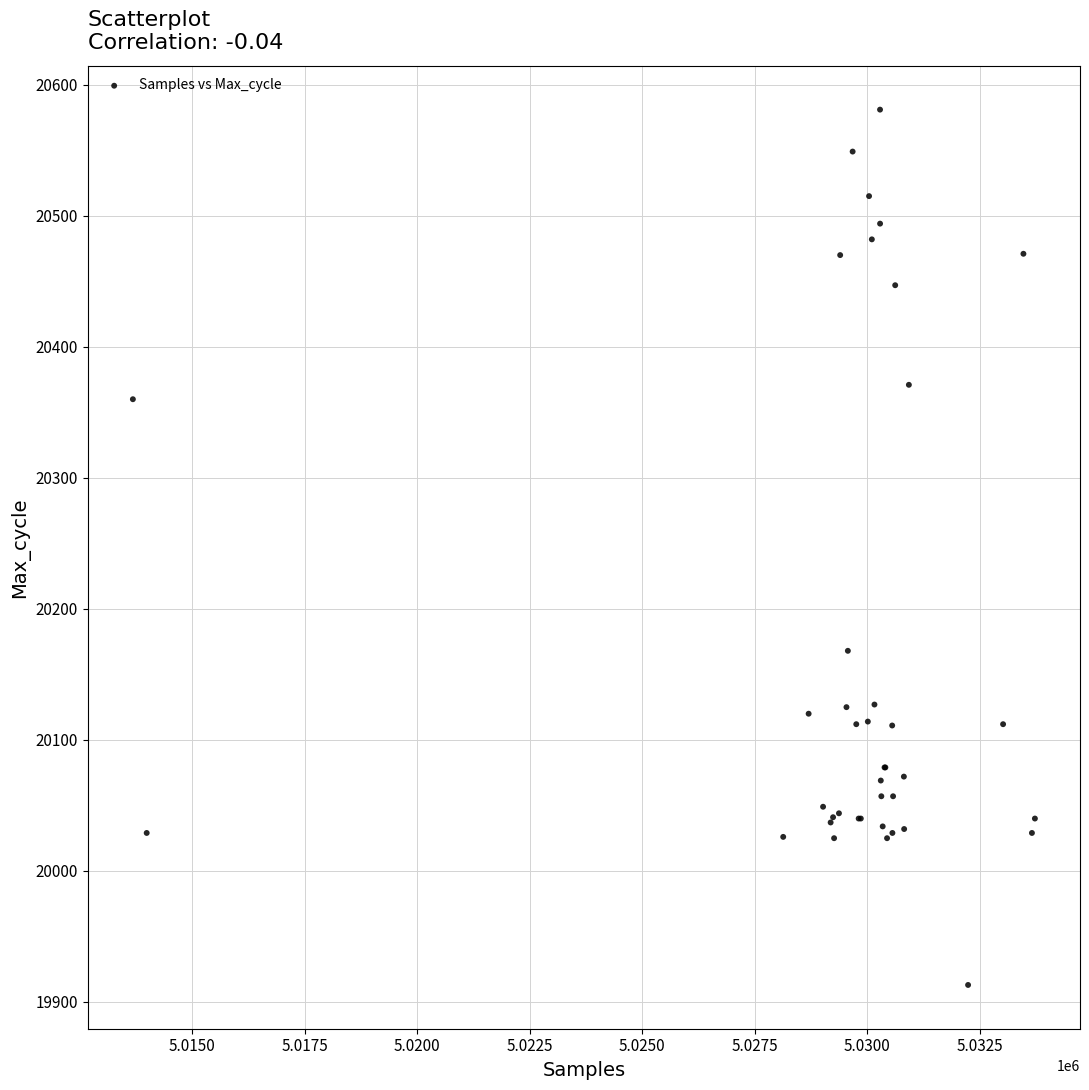

What Y value in the scatter plot is closest to 20247?

20168